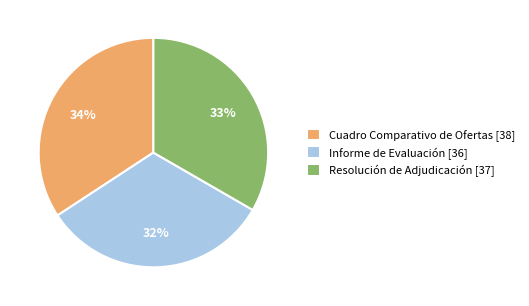

Does Resolución de Adjudicación represent more than half of the total?

No